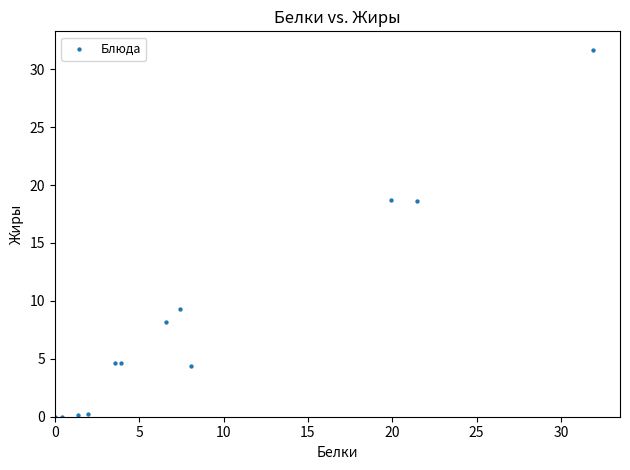

What is the average Y value?

8.4